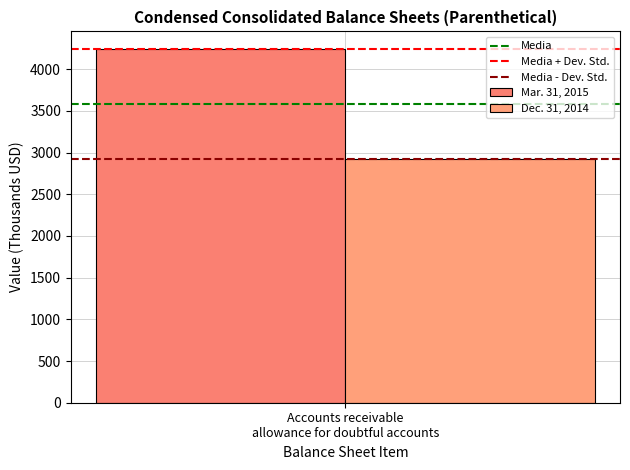

List the series in order of their peak value, lowest first.

Dec. 31, 2014, Mar. 31, 2015